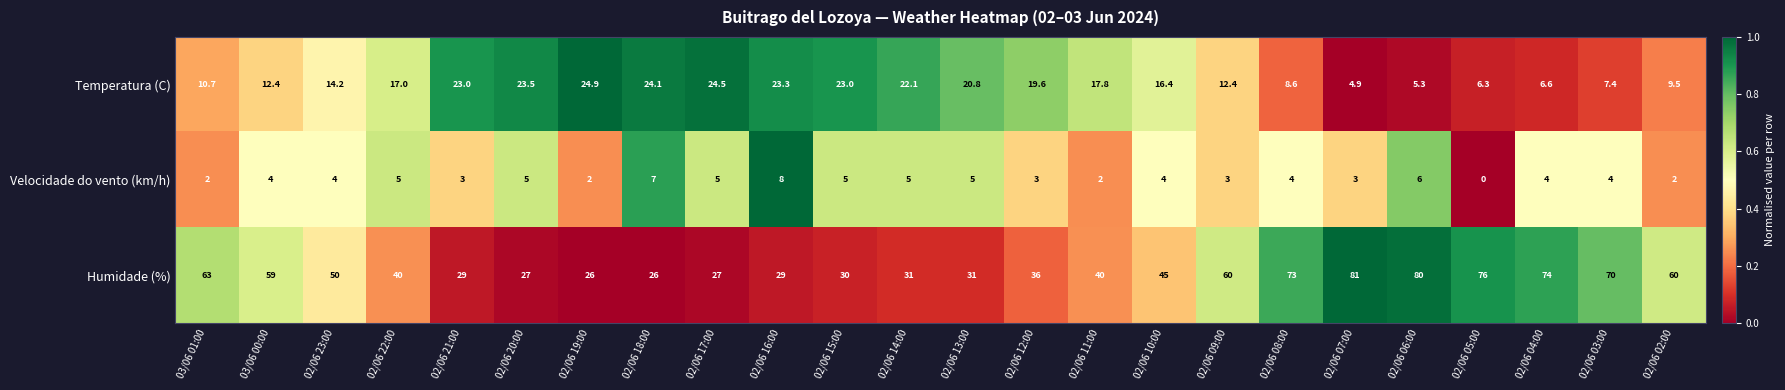

Rank the series by their average value, from highest to lowest.

Humidade (%), Temperatura (C), Velocidade do vento (km/h)